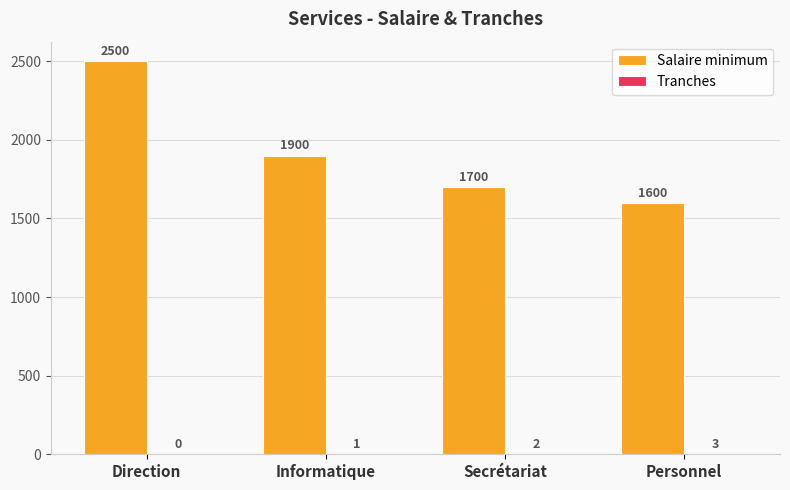

Are the bars grouped side by side (vs. stacked)?

Yes